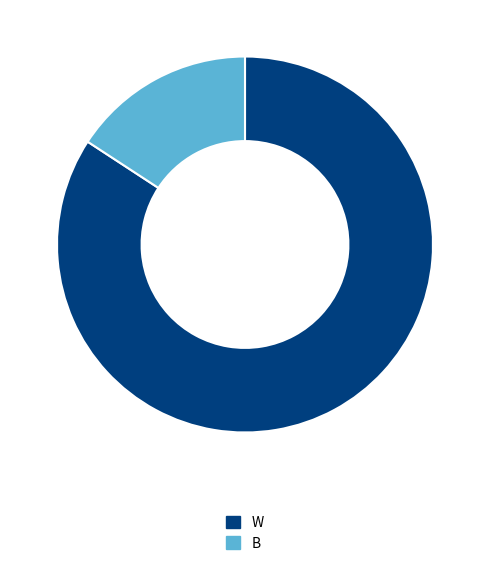

Combined, do B and W account for over 50%?

Yes